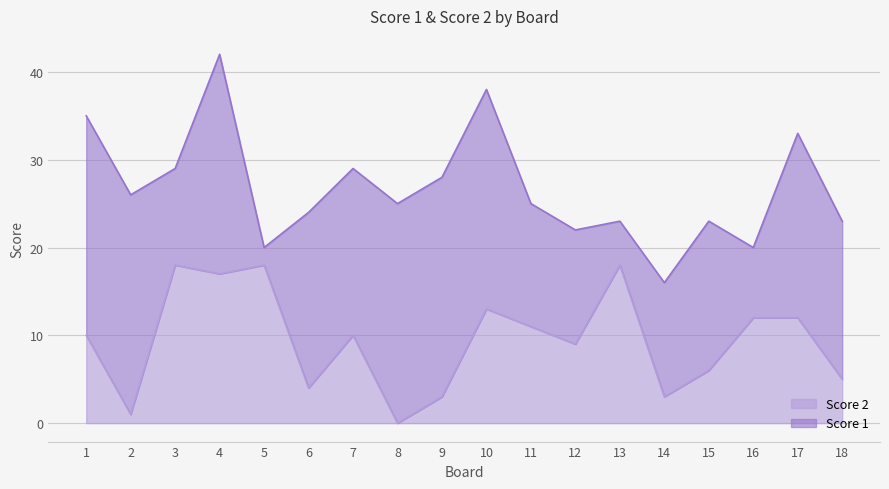

Is it true that Score 2 equals 5 at 9?

False